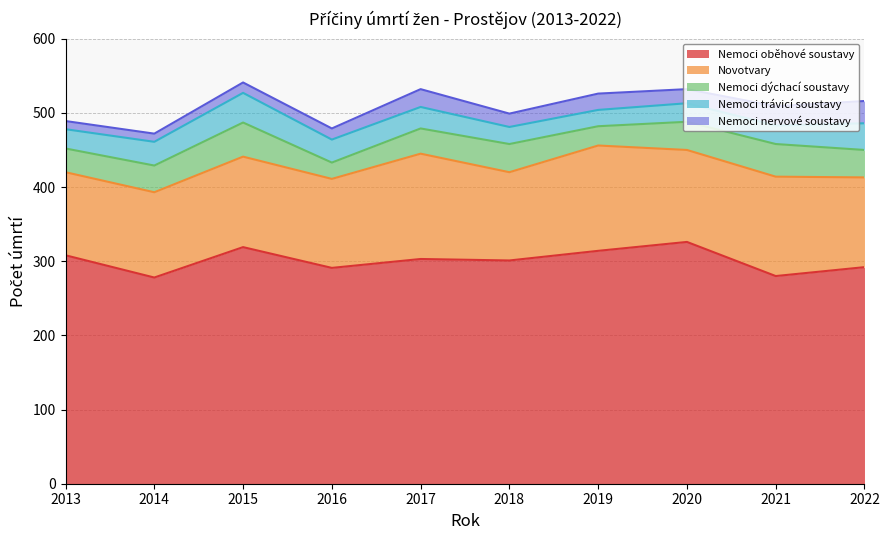

Does the chart have visible grid lines?

Yes